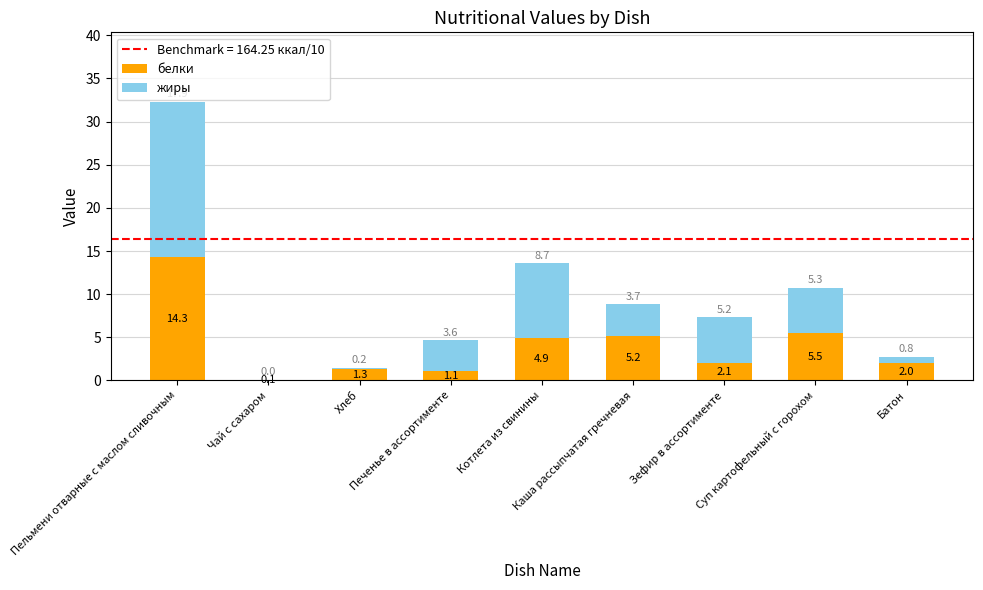

What is the maximum value for белки?

14.3